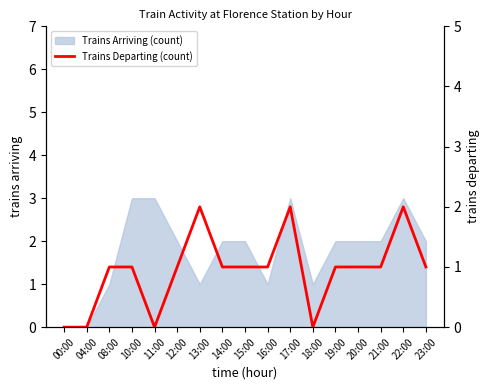

The value of Trains Arriving (count) at 14:00 is 2. True or false?

True